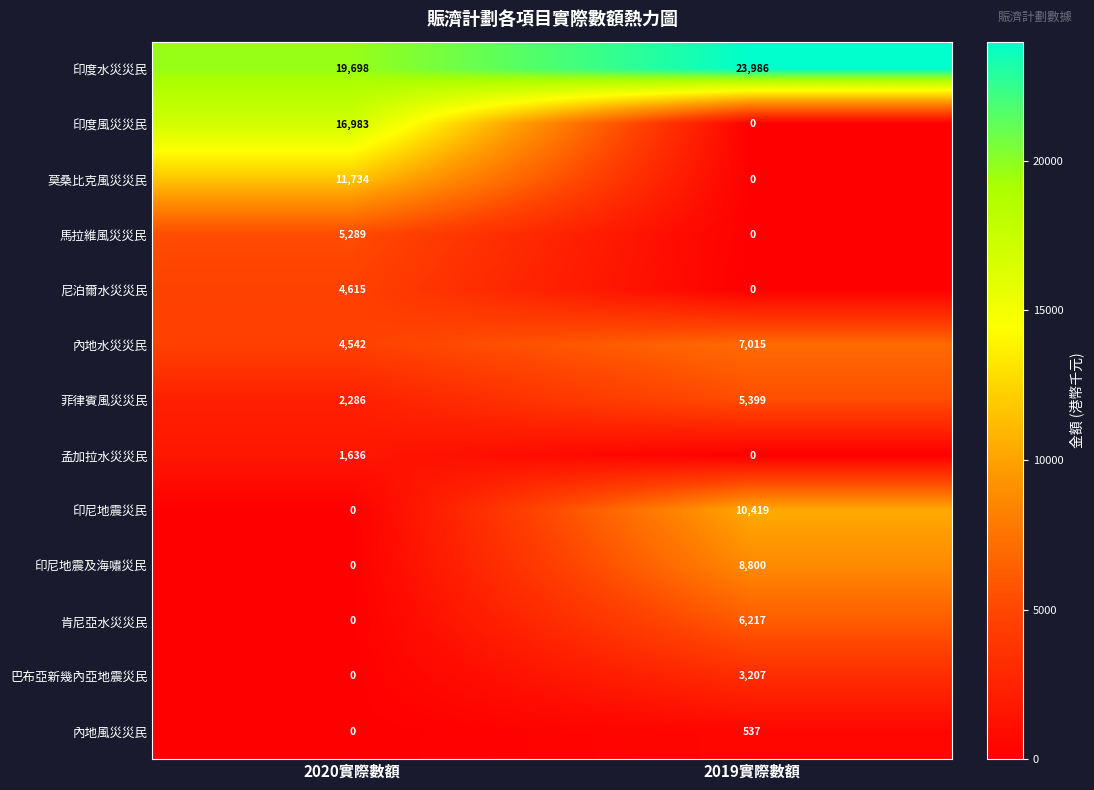

List the series in order of their peak value, highest first.

印度水災災民, 印度風災災民, 莫桑比克風災災民, 印尼地震災民, 印尼地震及海嘯災民, 內地水災災民, 肯尼亞水災災民, 菲律賓風災災民, 馬拉維風災災民, 尼泊爾水災災民, 巴布亞新幾內亞地震災民, 孟加拉水災災民, 內地風災災民